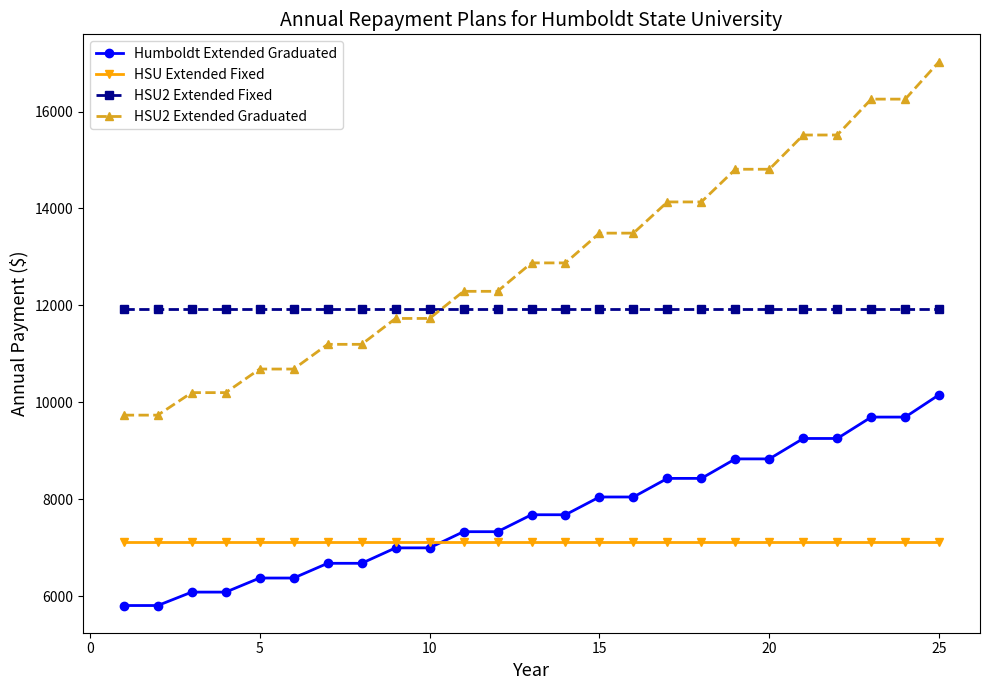

Which series has the largest range (max minus min)?

HSU2 Extended Graduated